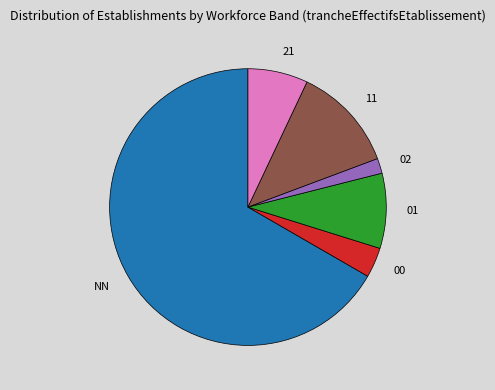

Count the number of slices in the pie.

6